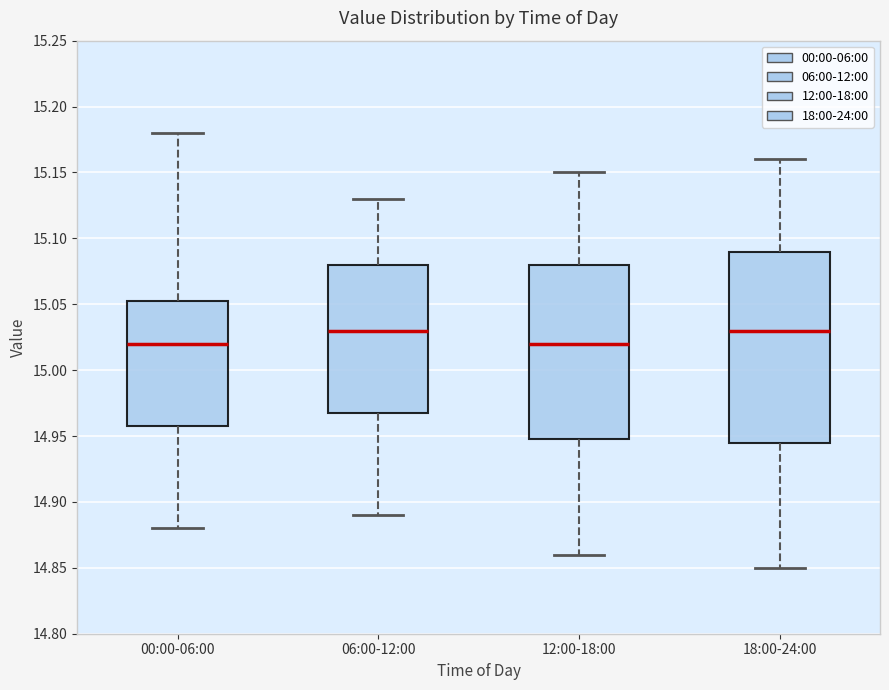

Where does the upper whisker of the box for 18:00-24:00 end on the y-axis? The values are not printed on the chart, so give them approximately, as read against the axis.

15.160